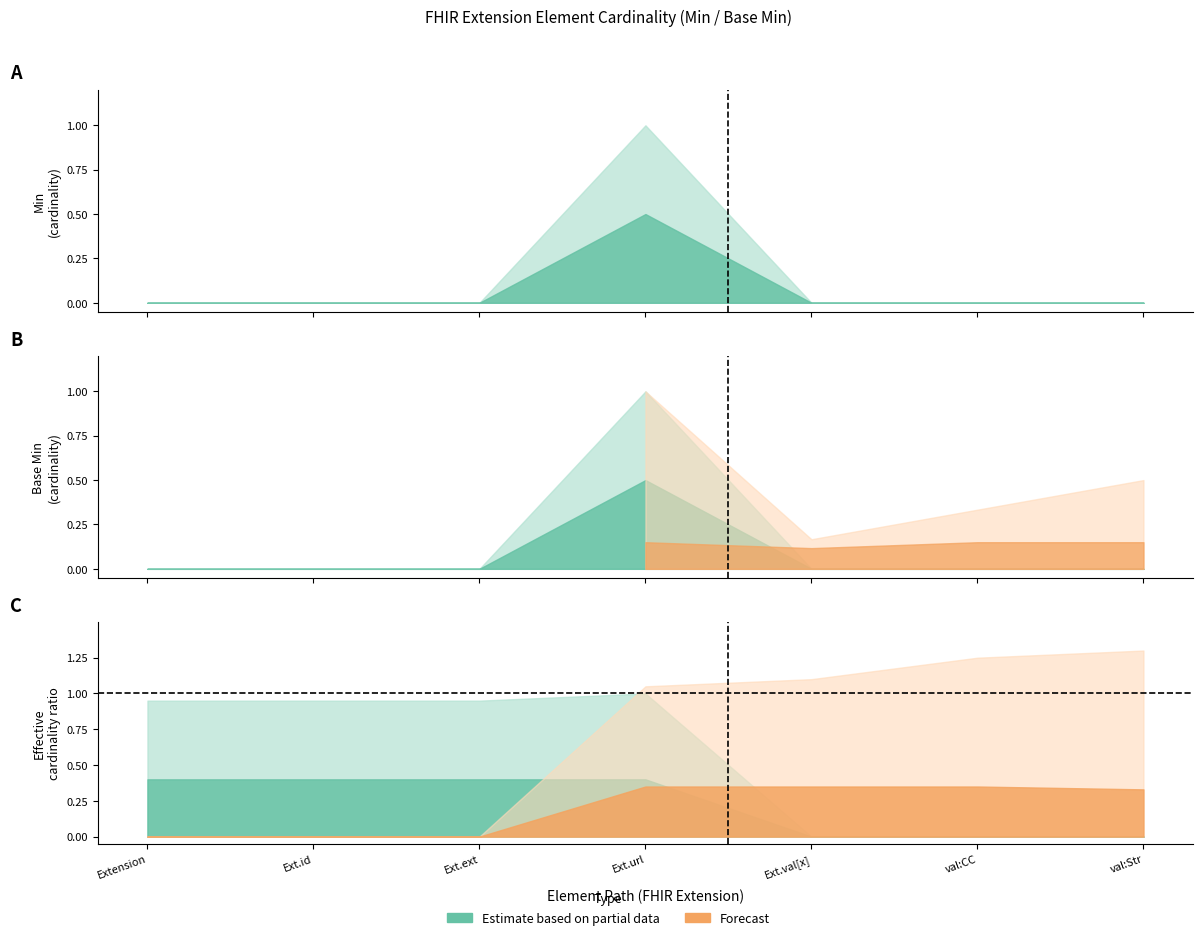

How many values in the Min series exceed 0?

1